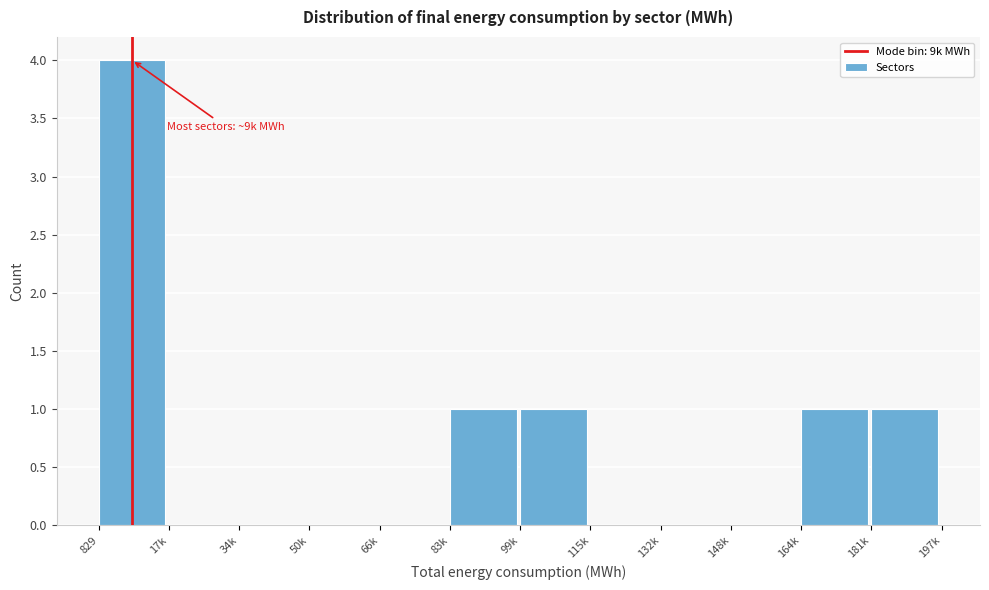

Reading right to left, what are all the values shown in this chart?

181k=1	164k=1	148k=0	132k=0	115k=0	99k=1	83k=1	66k=0	50k=0	34k=0	17k=0	829=4